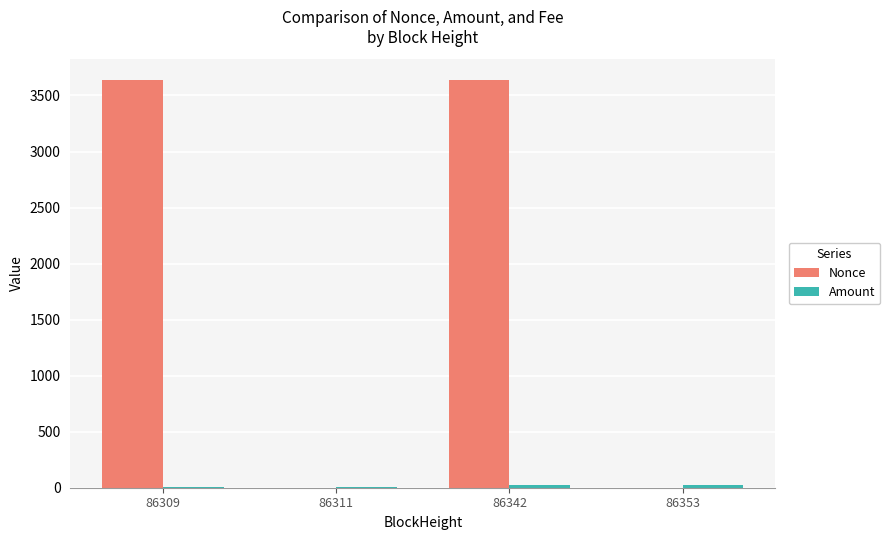

Is it true that Nonce equals -2201.8 at 86311?

False